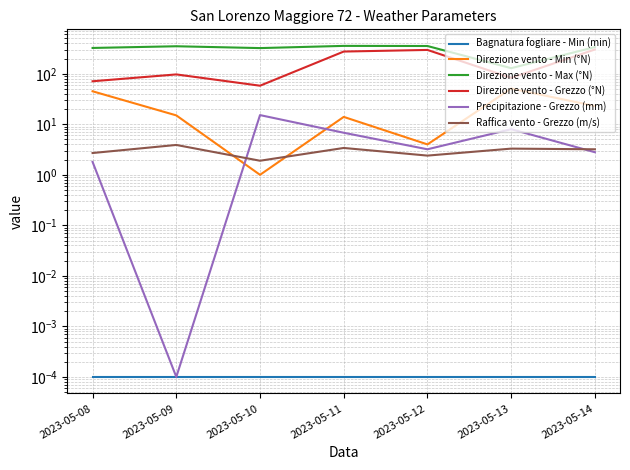

How many lines are shown in the chart?

6